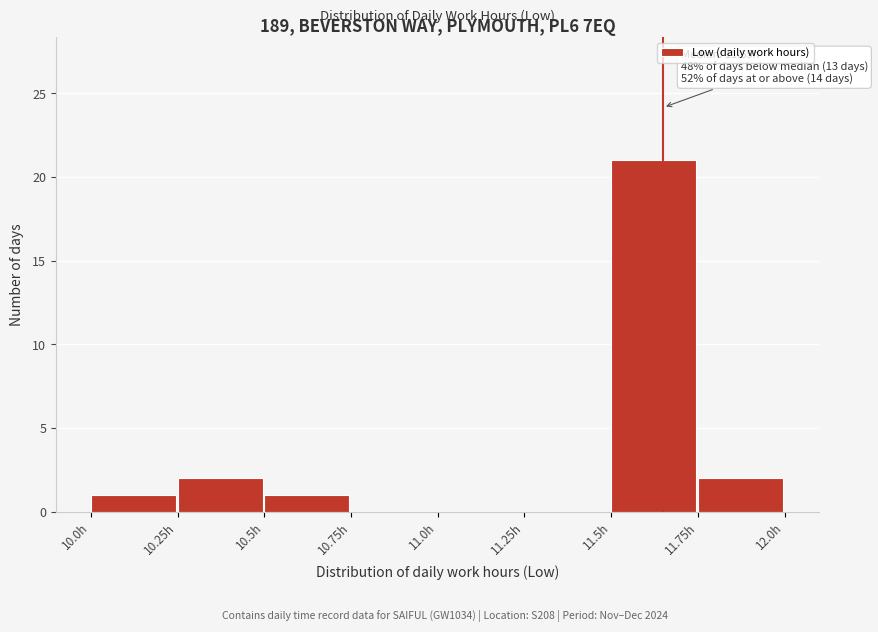

Over which range of the x-axis is the bar tallest?

11.50 to 11.75